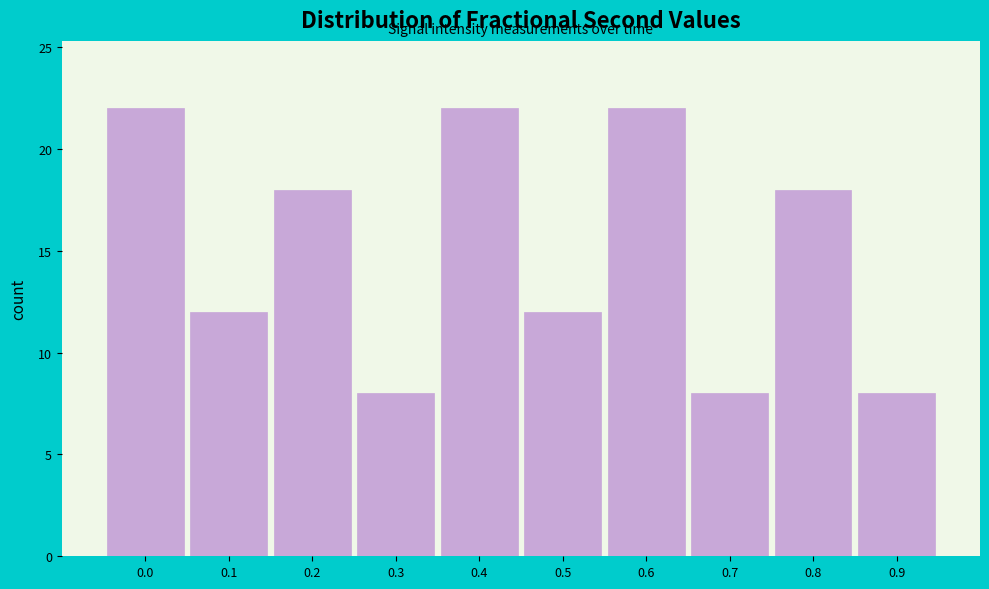

Reading left to right, extract all data points from this chart.

0.0=22	0.1=12	0.2=18	0.3=8	0.4=22	0.5=12	0.6=22	0.7=8	0.8=18	0.9=8